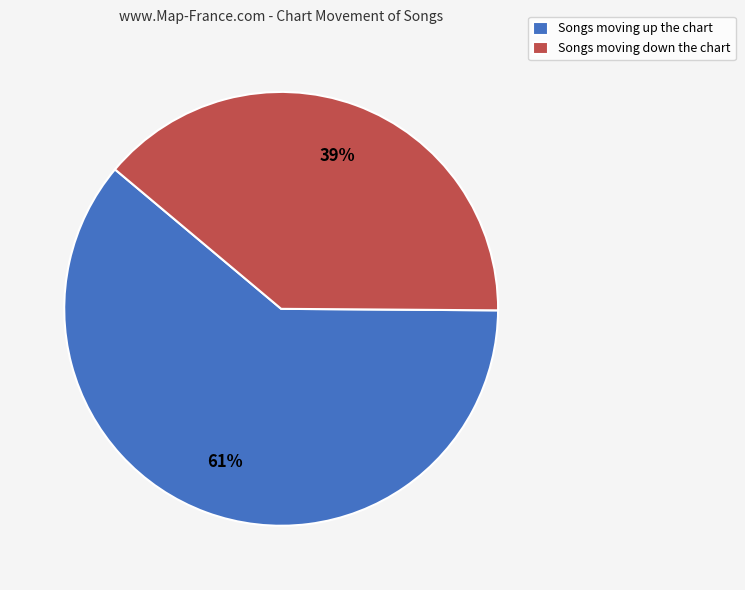

What is the largest slice in the pie chart?

Songs moving up the chart